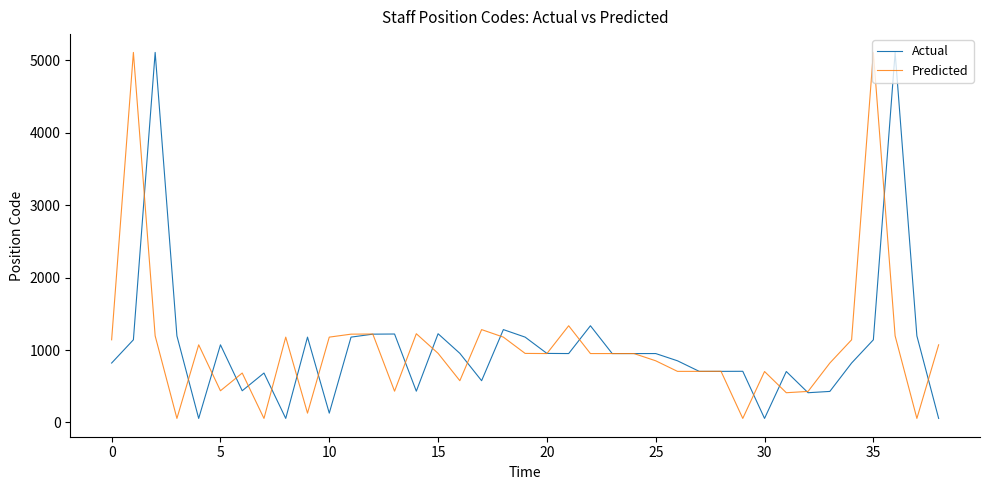

What is the highest value of the Predicted series?

5111